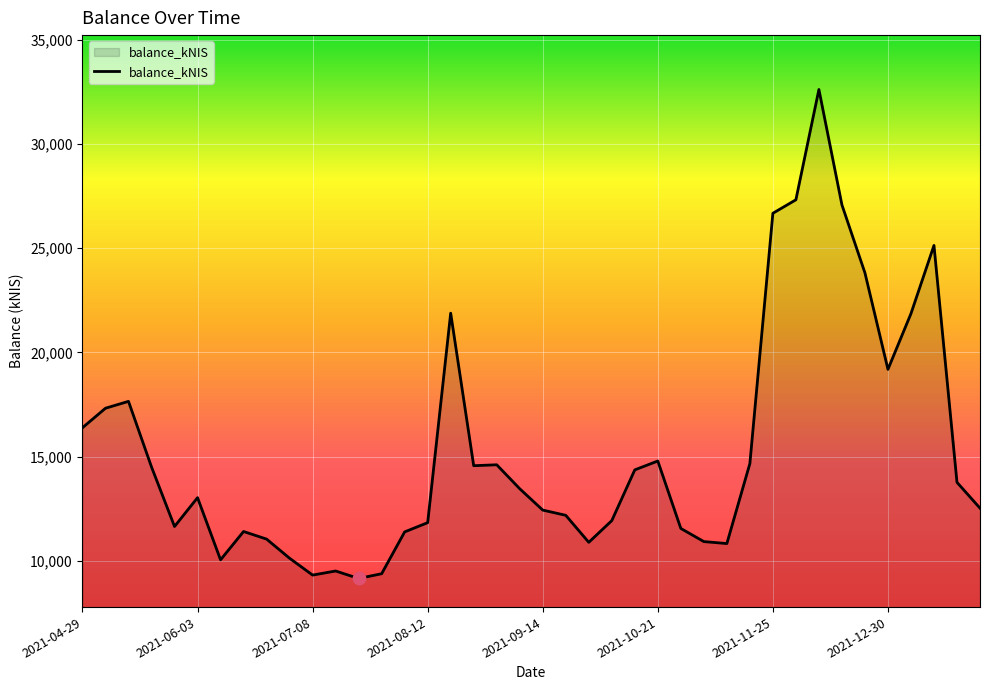

What is the minimum value shown in the chart?

9155.7